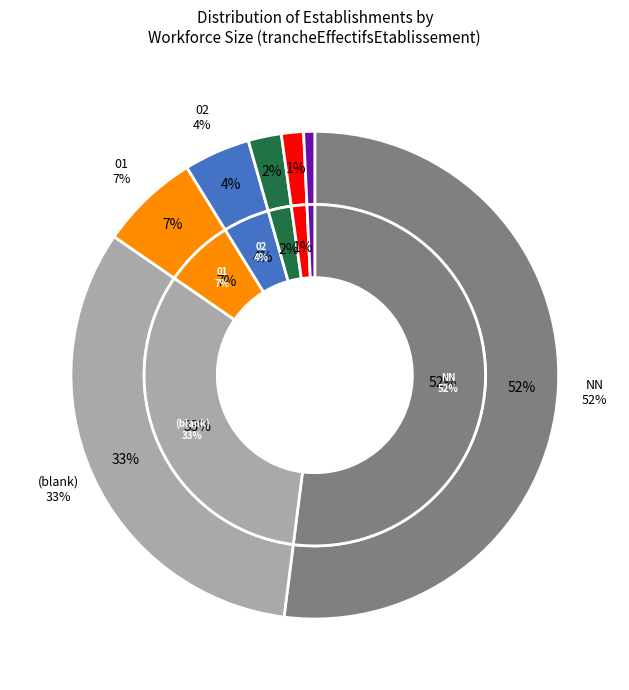

What percentage is NOT represented by 11?

82.1%